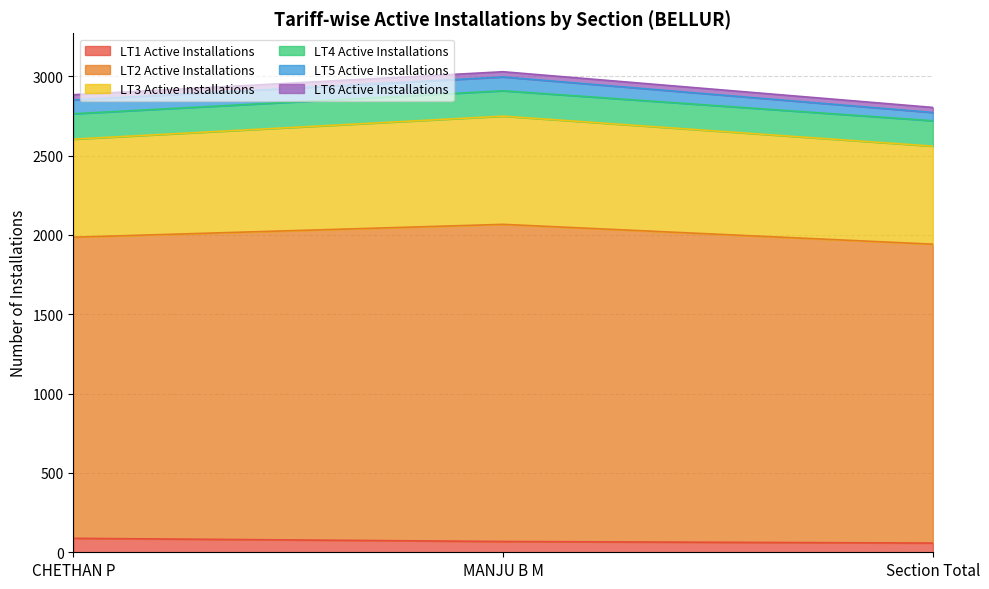

Which series has the largest range (max minus min)?

LT2 Active Installations